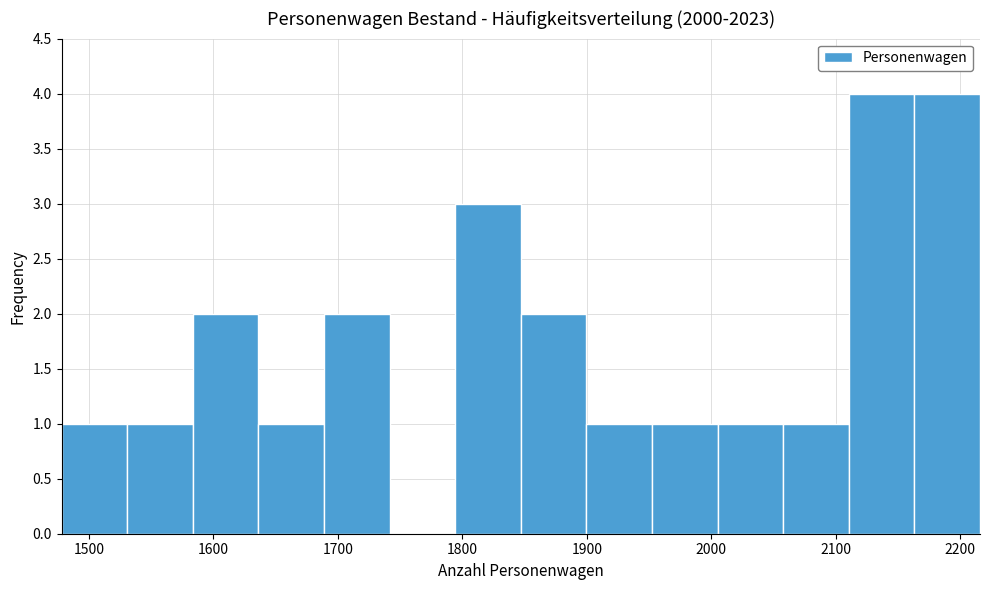

Reading left to right, list every bar in this chart as the range it spans on the x-axis followed by its height. Neither the bar edges nor the heights are printed on the chart, so give them approximately, as read against the axes.

1480 to 1530: 1
1530 to 1580: 1
1580 to 1640: 2
1640 to 1690: 1
1690 to 1740: 2
1740 to 1790: 0
1790 to 1850: 3
1850 to 1900: 2
1900 to 1950: 1
1950 to 2010: 1
2010 to 2060: 1
2060 to 2110: 1
2110 to 2160: 4
2160 to 2220: 4